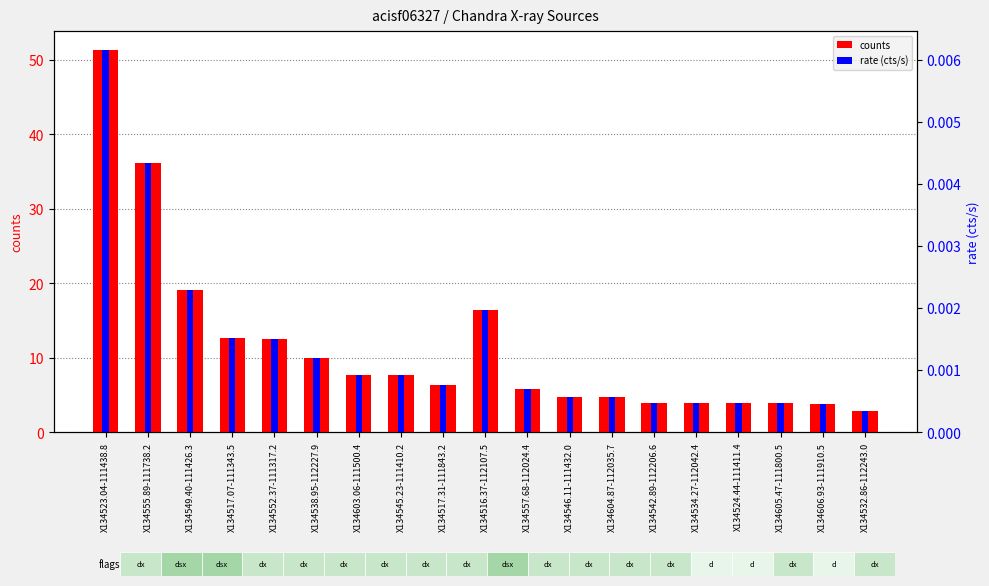

List the labels in order of rate (cts/s) value, smallest first.

X134532.86-112243.0, X134606.93-111910.5, X134605.47-111800.5, X134524.44-111411.4, X134534.27-112042.4, X134542.89-112206.6, X134604.87-112035.7, X134546.11-111432.0, X134557.68-112024.4, X134517.31-111843.2, X134545.23-111410.2, X134603.06-111500.4, X134538.95-112227.9, X134552.37-111317.2, X134517.07-111343.5, X134516.37-112107.5, X134549.40-111426.3, X134555.89-111738.2, X134523.04-111438.8